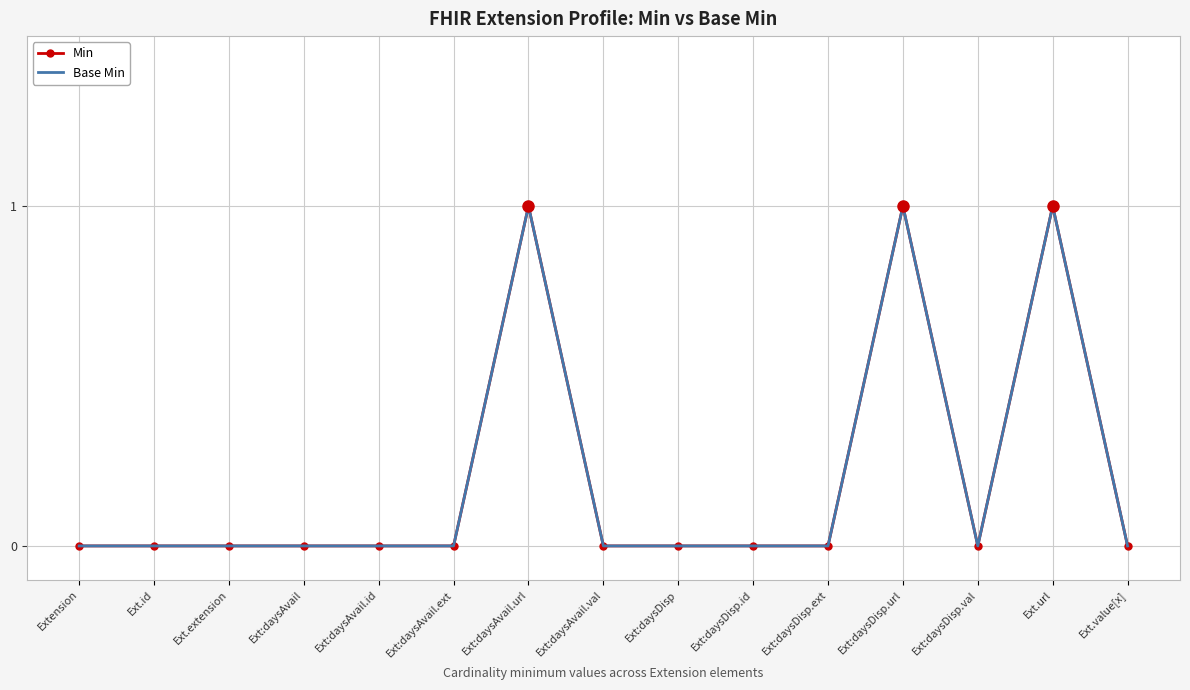

Where is the first local minimum for Min?

Ext:daysDisp.val